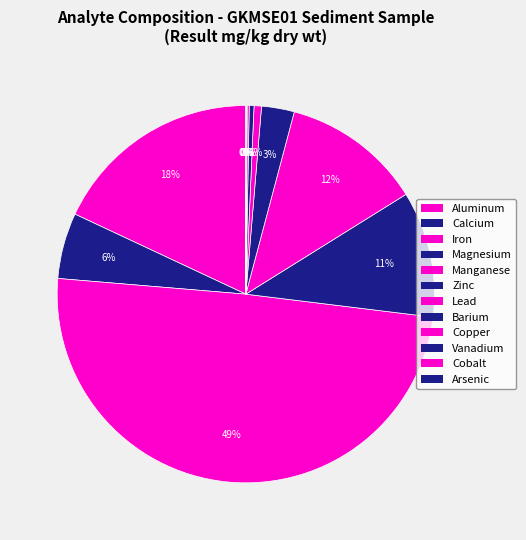

How many slices are in this pie chart?

12